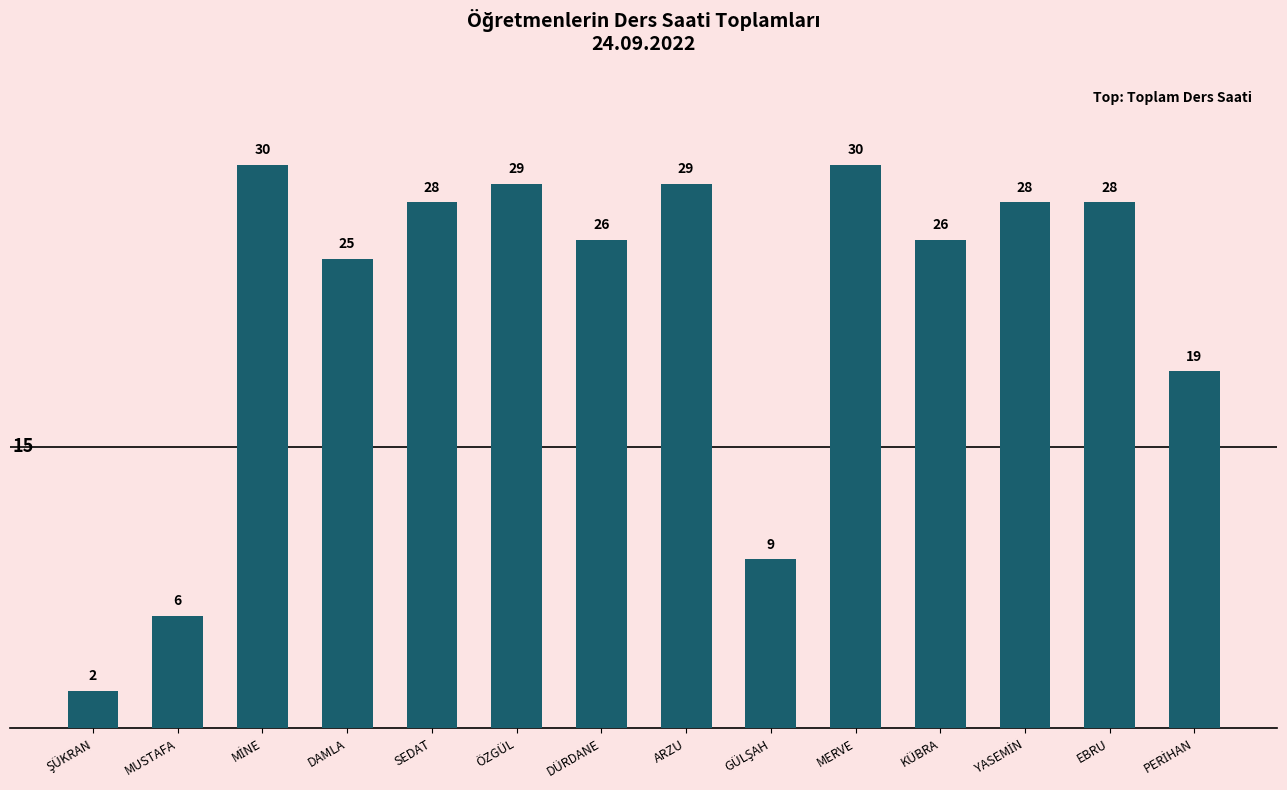

The value at EBRU is 45. True or false?

False